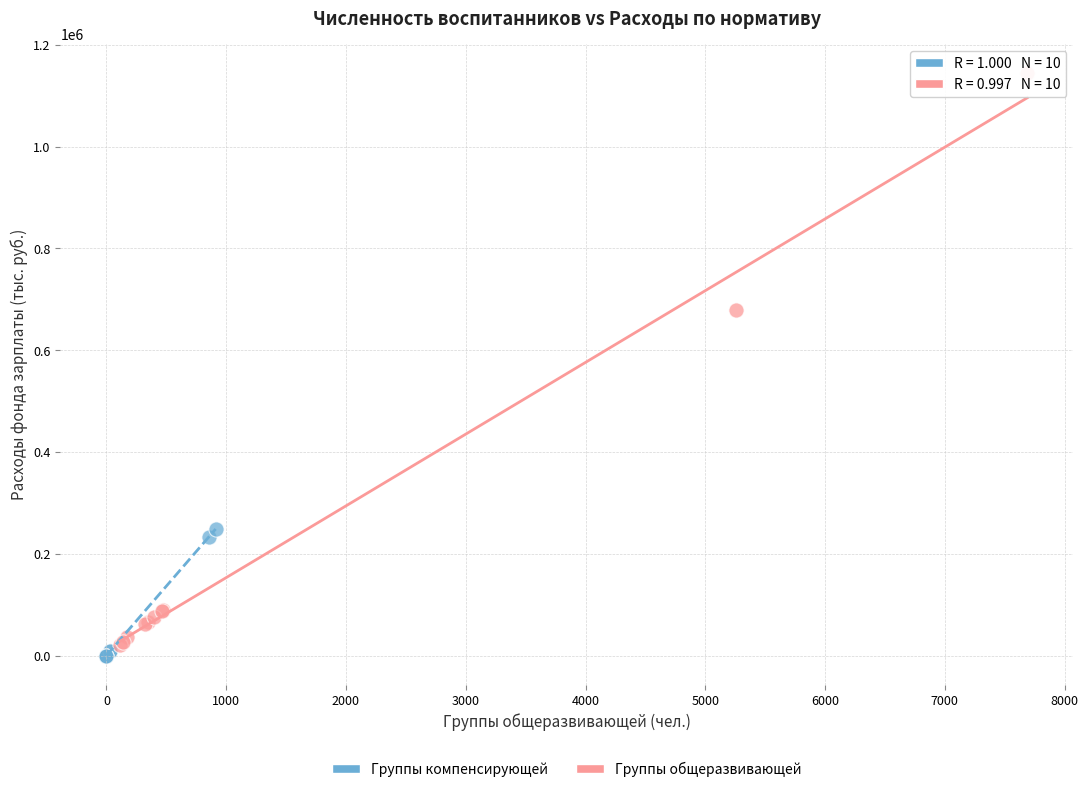

Which series reaches the maximum Y coordinate?

Группы общеразвивающей